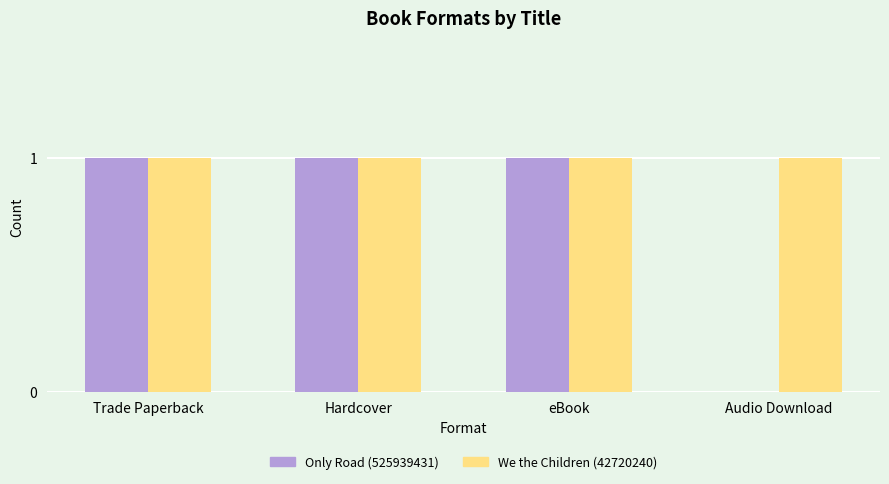

Reading left to right, list all the values displayed in this chart.

Only Road (525939431): Trade Paperback=1	Hardcover=1	eBook=1	Audio Download=0
We the Children (42720240): Trade Paperback=1	Hardcover=1	eBook=1	Audio Download=1